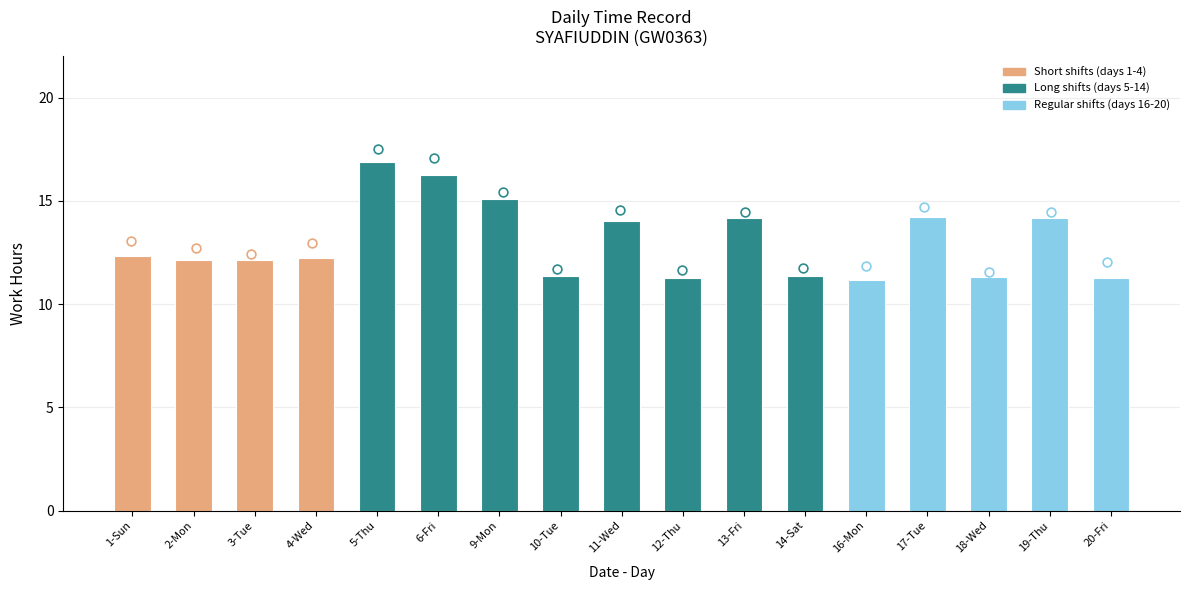

What is the change in value from 1-Sun to 5-Thu?

+4.6